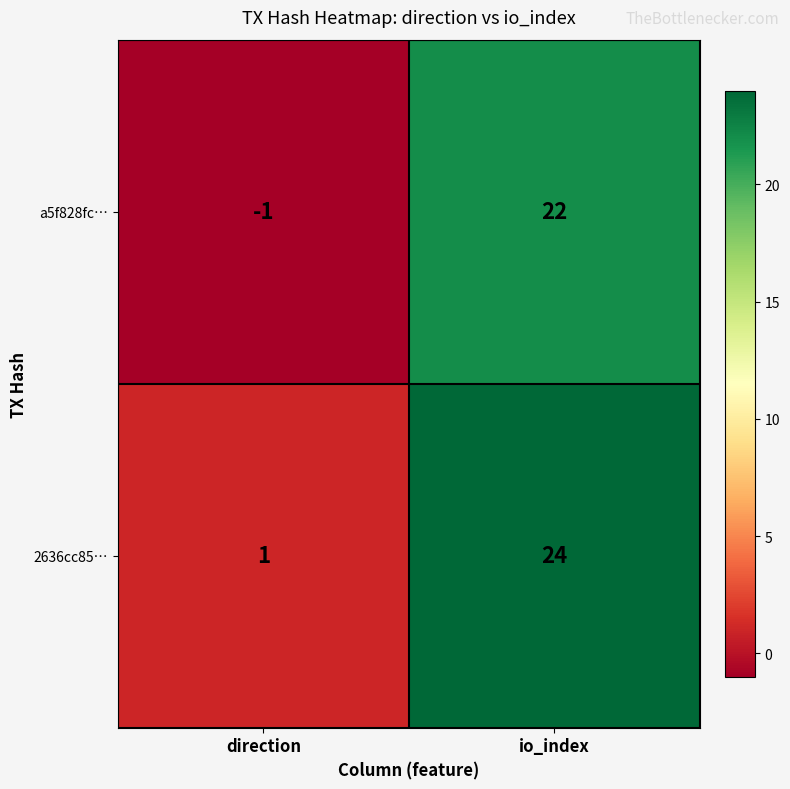

Reading right to left, what are all the values shown in this chart?

a5f828fc…: io_index=22	direction=-1
2636cc85…: io_index=24	direction=1